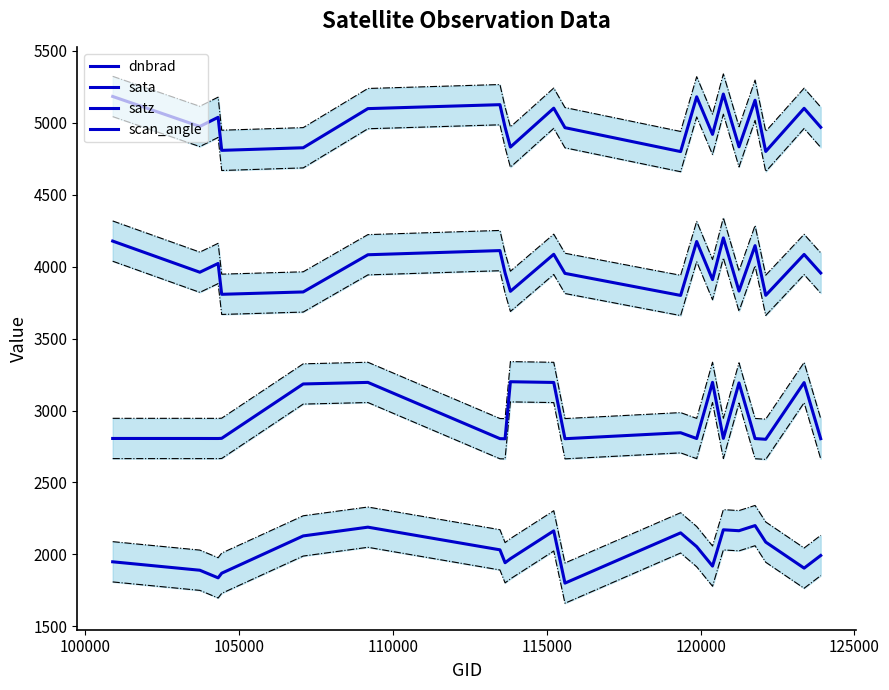

How many lines are shown in the chart?

4